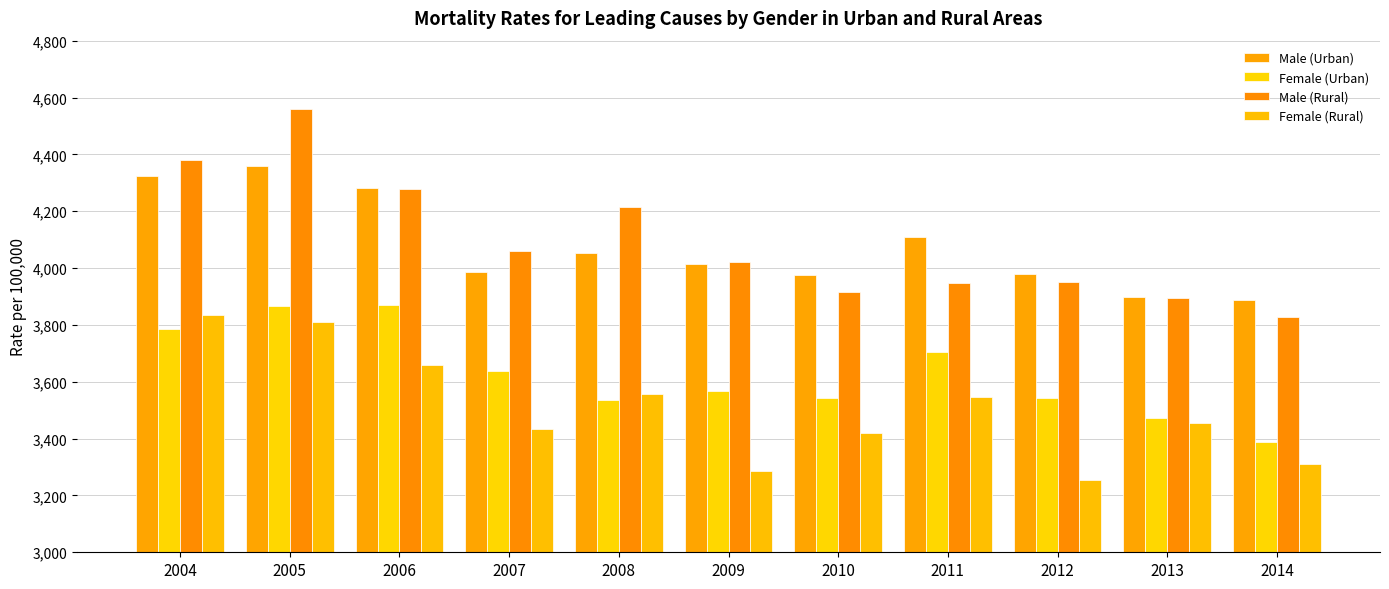

Which category has the lowest value in the Female (Urban) series?

2014